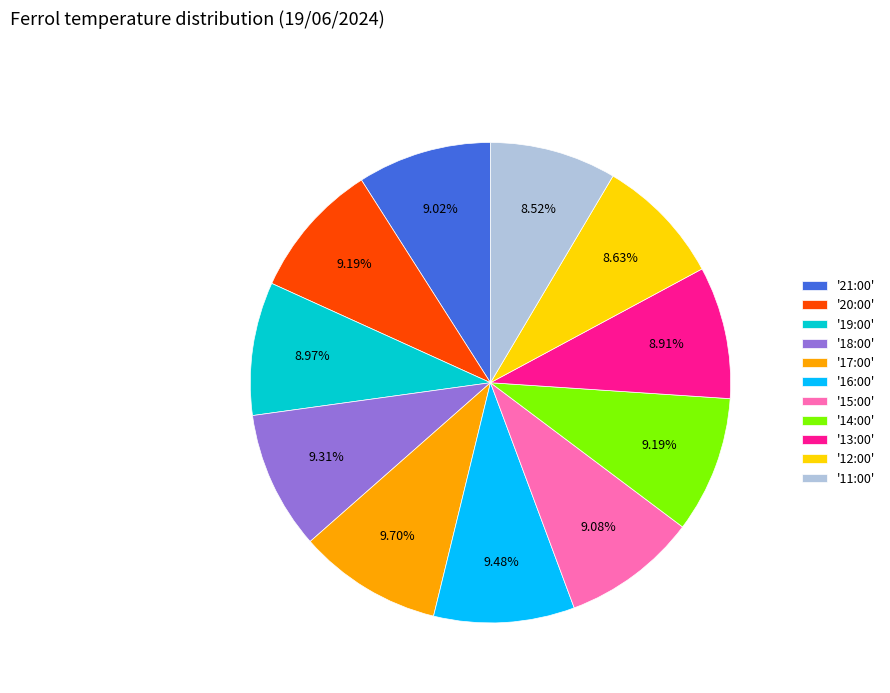

Is '17:00' the majority of the pie?

No